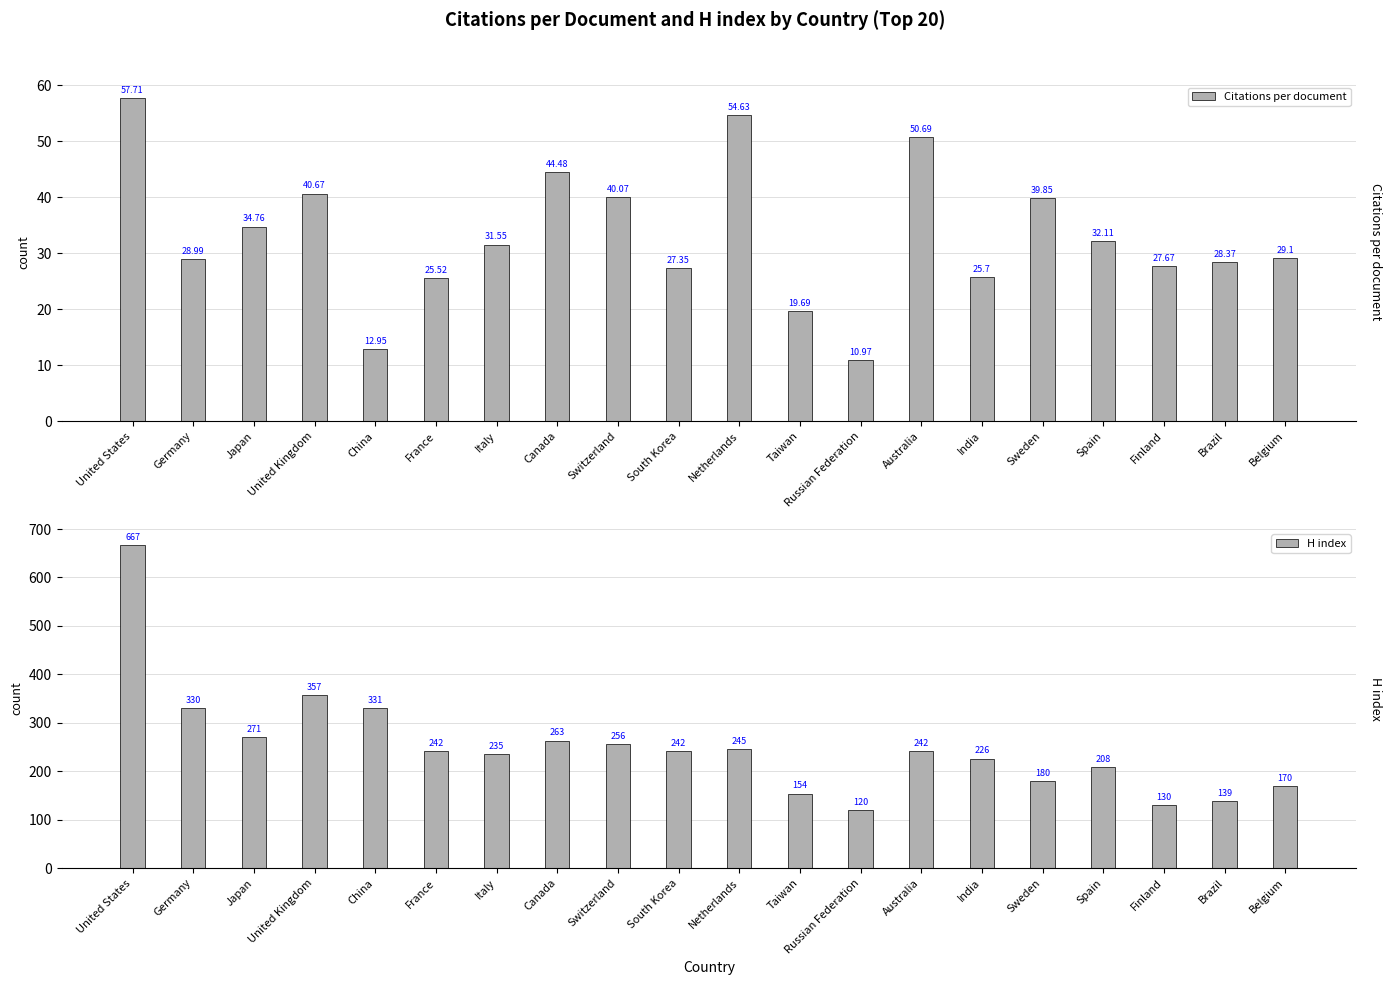

True or false: H index has a value of 263.0 at Canada.

True